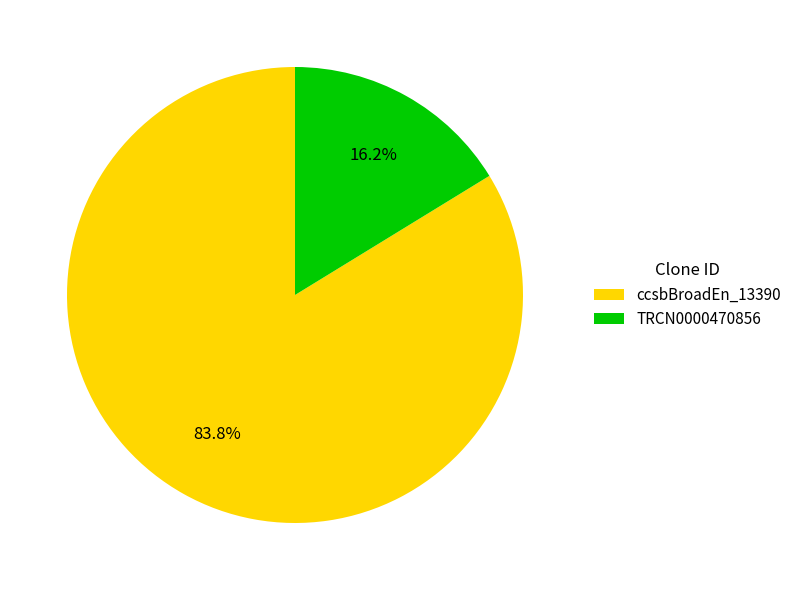

Which has a higher value, ccsbBroadEn_13390 or TRCN0000470856?

ccsbBroadEn_13390